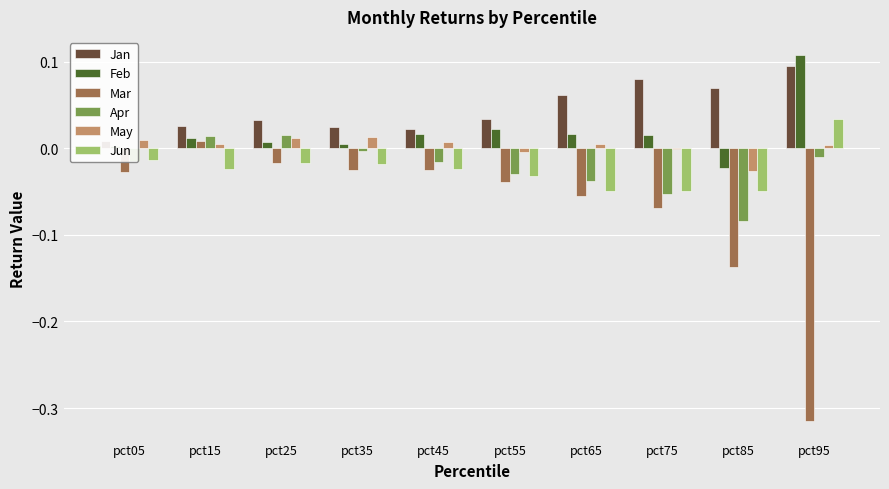

How many bars are there in total?

60